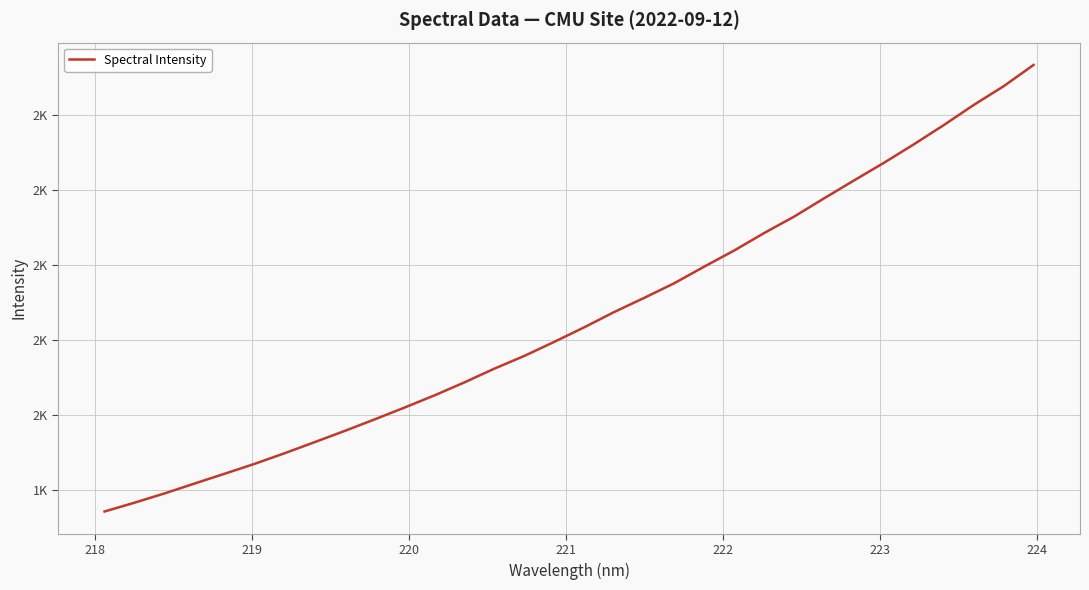

Does the chart have visible grid lines?

Yes